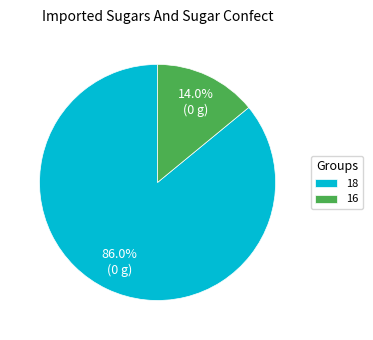

To the nearest percent, what is the difference between the largest and smallest slice percentages?

72%